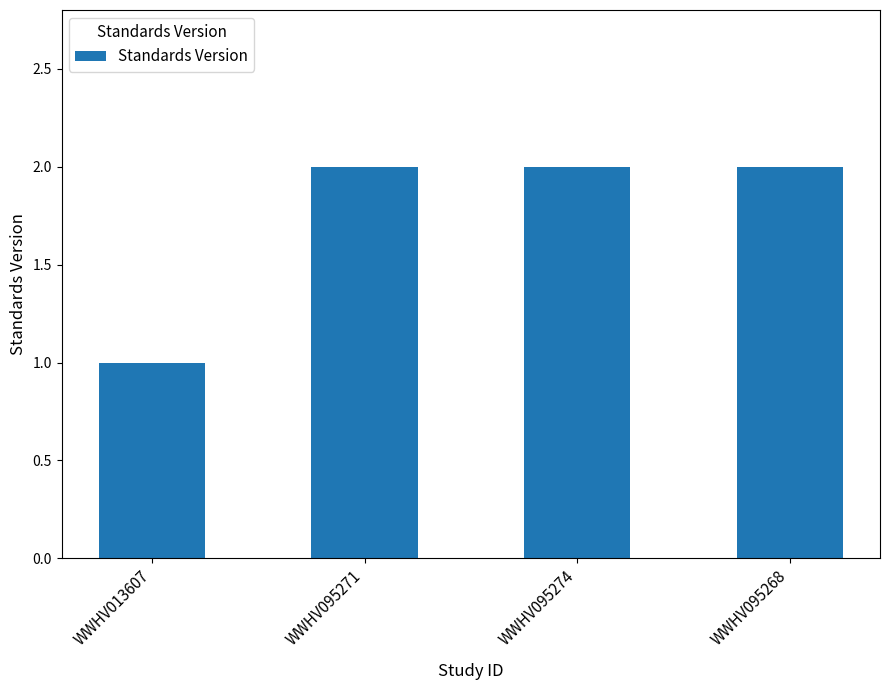

True or false: the data shows 2 at WWHV095271.

True